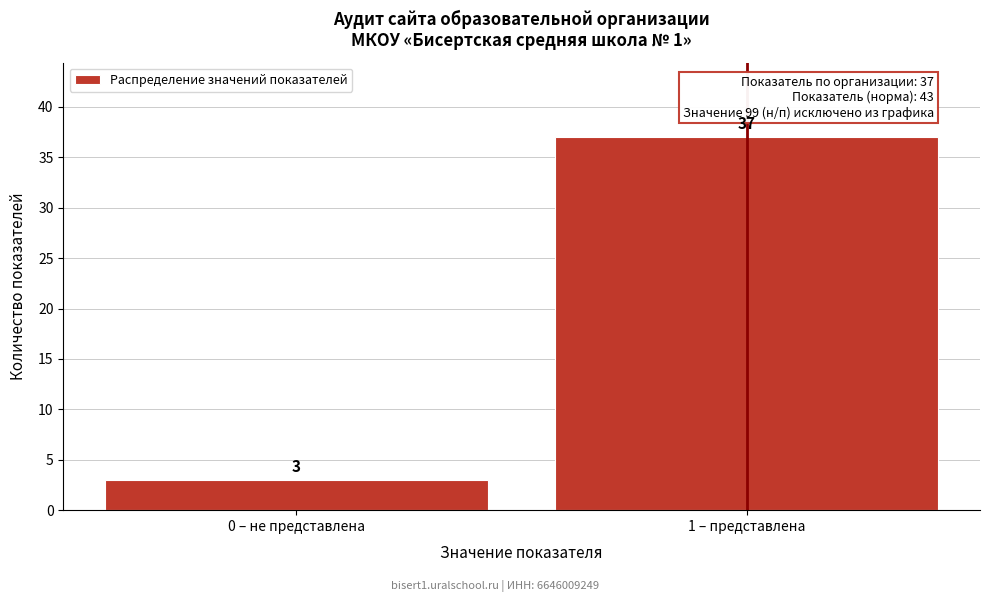

Reading left to right, extract all data points from this chart.

3	37